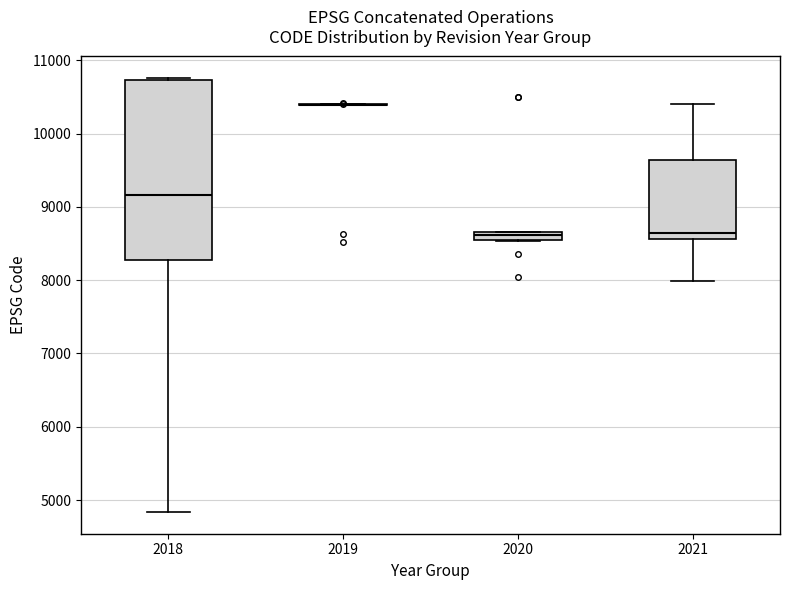

Comparing the boxes themselves (not the whiskers), which one is the tallest?

2018